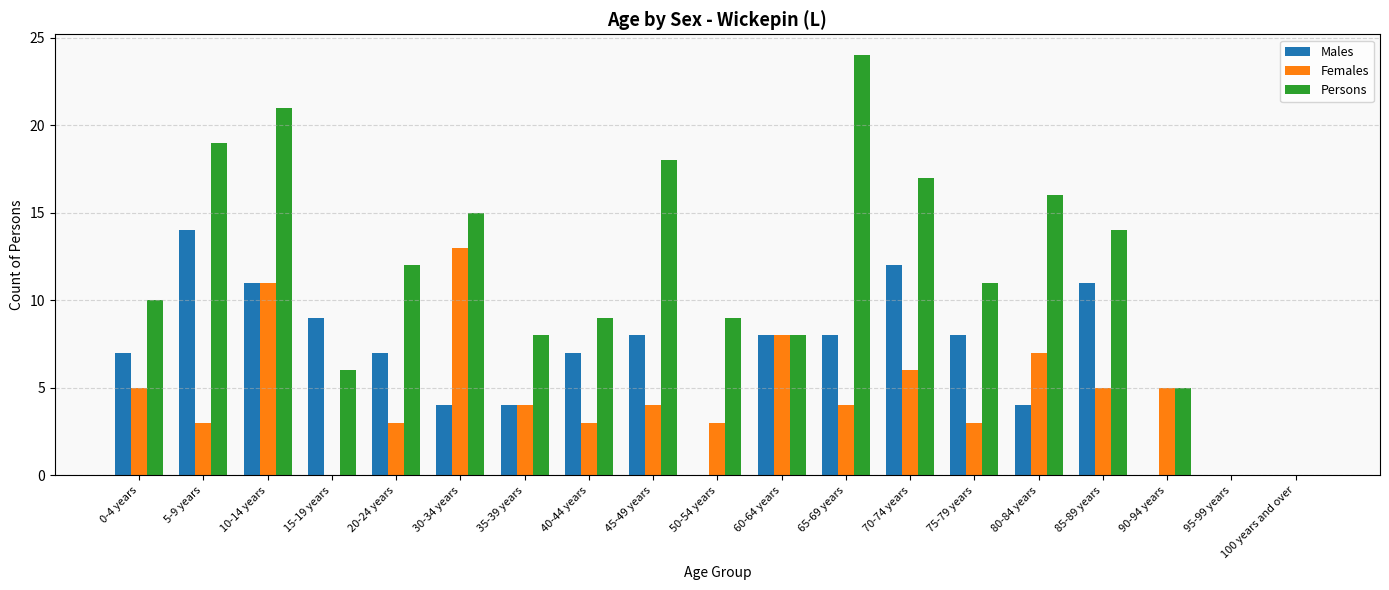

Read the Males value at 75-79 years.

8